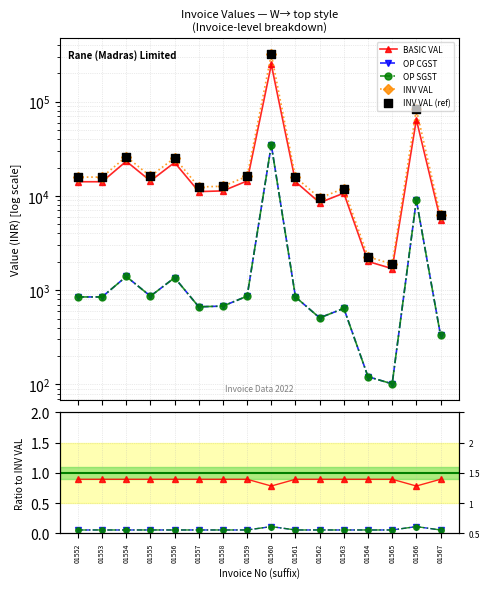

Is the value of OP SGST at 01567 greater than the value of BASIC VAL at 01561?

No